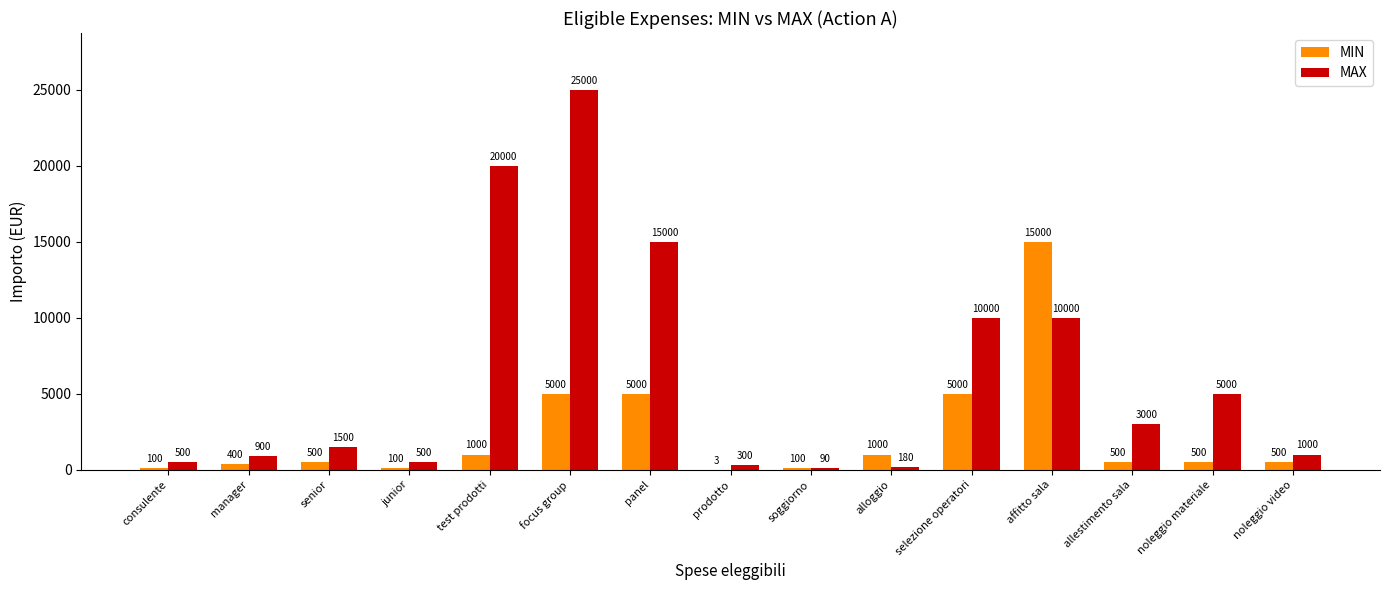

What is the sum of all MAX values?

92970